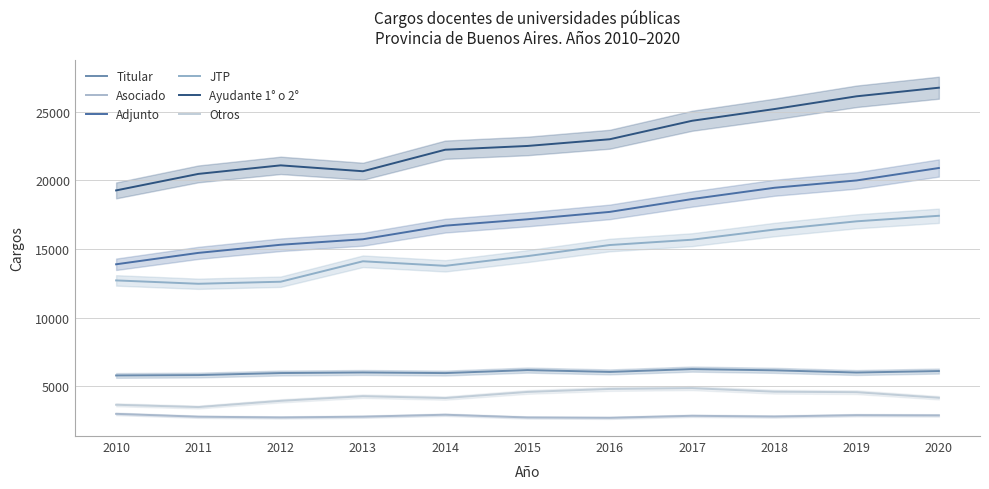

What is the average value of the Otros series?

4282